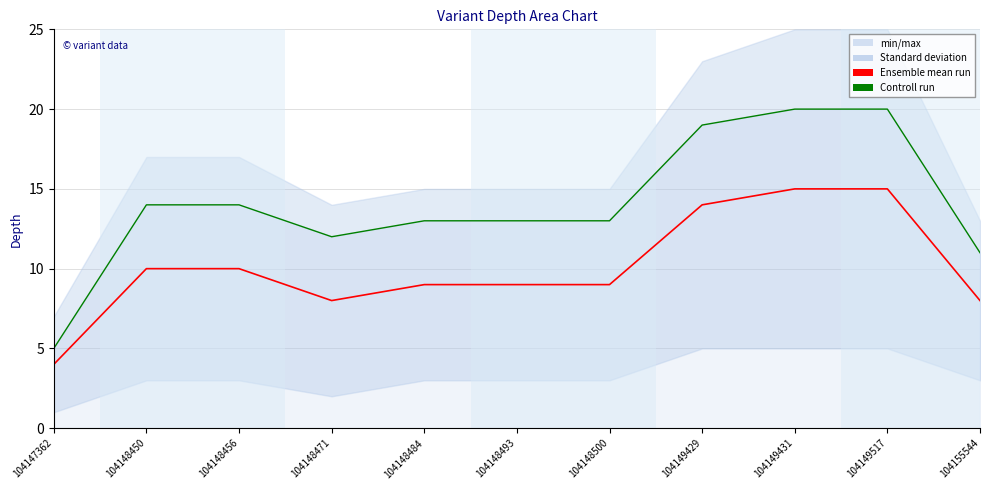

What is the sum of the Ensemble mean run values at 104148450 and 104148493?

19